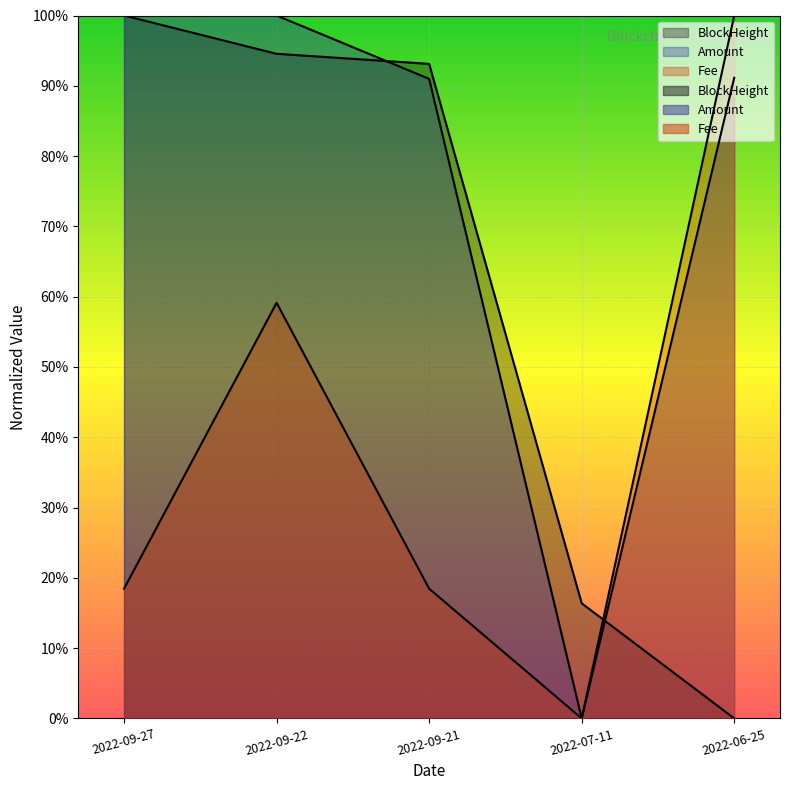

Between which two adjacent categories do BlockHeight and Fee first intersect?

2022-07-11 and 2022-06-25